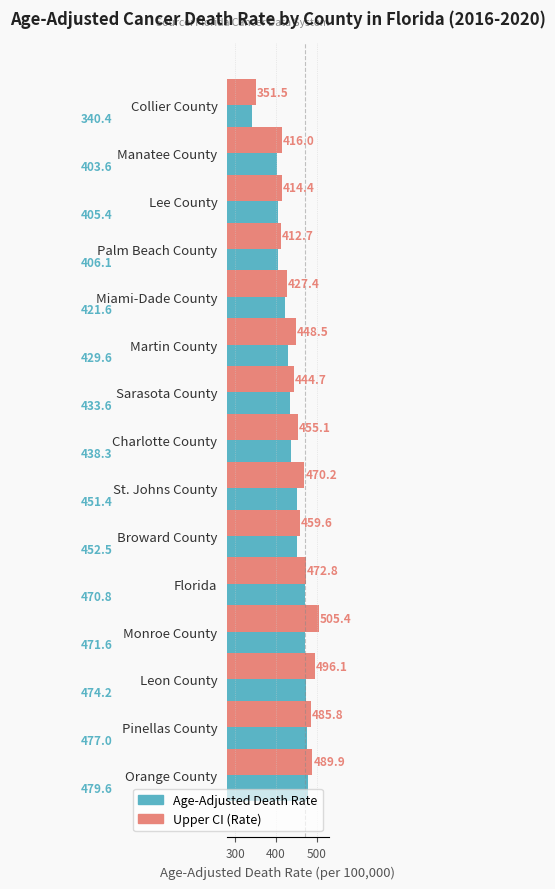

At Pinellas County, list the series in order from smallest to largest.

Age-Adjusted Death Rate, Upper CI (Rate)